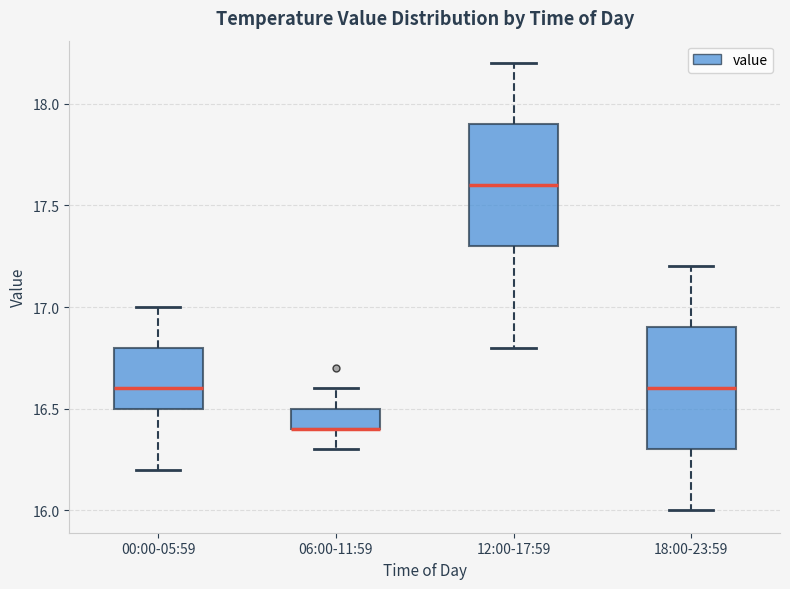

Reading left to right, read every box against the y-axis: the position of its median line, the range the box covers, and the ends of its whiskers. The values are not printed on the chart, so give them approximately, as read against the axis.

00:00-05:59: median 16.6, box 16.5 to 16.8, whiskers 16.2 to 17.0
06:00-11:59: median 16.4 (drawn on the box's lower edge), box 16.4 to 16.5, whiskers 16.3 to 16.6
12:00-17:59: median 17.6, box 17.3 to 17.9, whiskers 16.8 to 18.2
18:00-23:59: median 16.6, box 16.3 to 16.9, whiskers 16.0 to 17.2